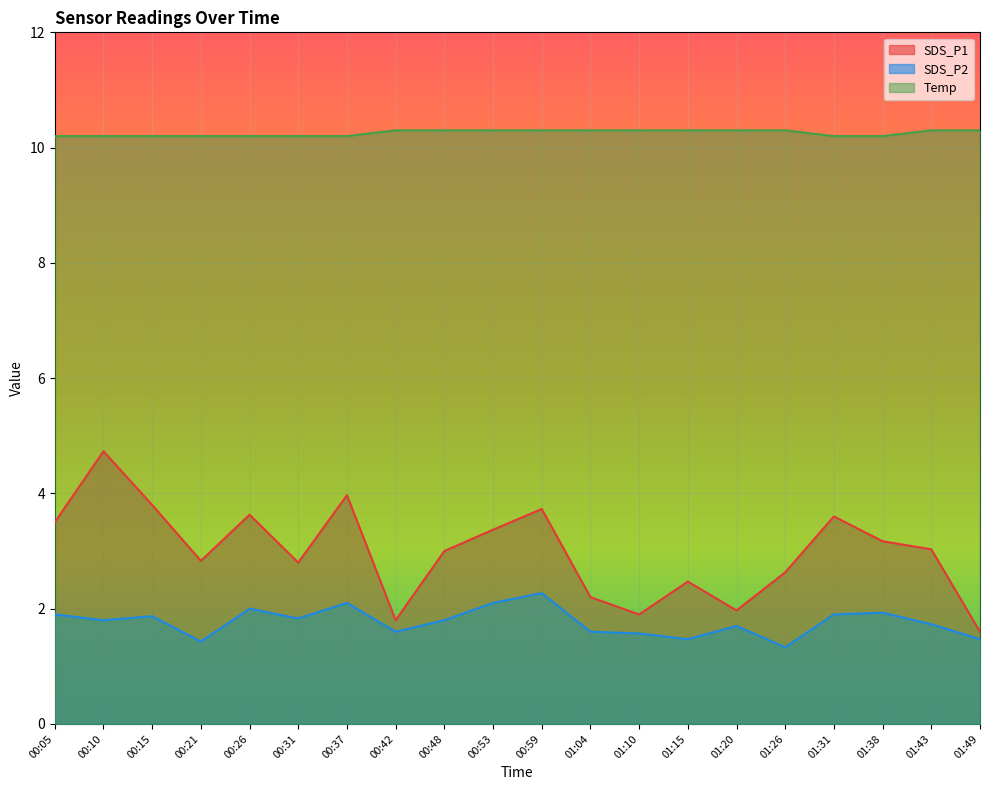

Reading left to right, what are all the values shown in this chart?

SDS_P1: 00:05=3.5	00:10=4.7	00:15=3.8	00:21=2.8	00:26=3.6	00:31=2.8	00:37=4.0	00:42=1.8	00:48=3.0	00:53=3.4	00:59=3.7	01:04=2.2	01:10=1.9	01:15=2.5	01:20=2.0	01:26=2.6	01:31=3.6	01:38=3.2	01:43=3.0	01:49=1.6
SDS_P2: 00:05=1.9	00:10=1.8	00:15=1.9	00:21=1.4	00:26=2.0	00:31=1.8	00:37=2.1	00:42=1.6	00:48=1.8	00:53=2.1	00:59=2.3	01:04=1.6	01:10=1.6	01:15=1.5	01:20=1.7	01:26=1.3	01:31=1.9	01:38=1.9	01:43=1.7	01:49=1.5
Temp: 00:05=10.2	00:10=10.2	00:15=10.2	00:21=10.2	00:26=10.2	00:31=10.2	00:37=10.2	00:42=10.3	00:48=10.3	00:53=10.3	00:59=10.3	01:04=10.3	01:10=10.3	01:15=10.3	01:20=10.3	01:26=10.3	01:31=10.2	01:38=10.2	01:43=10.3	01:49=10.3